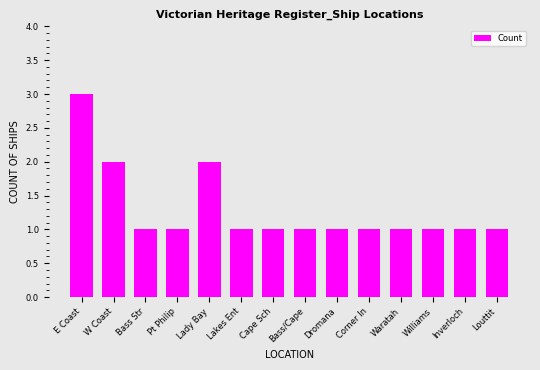

What is the sum of all values?

18